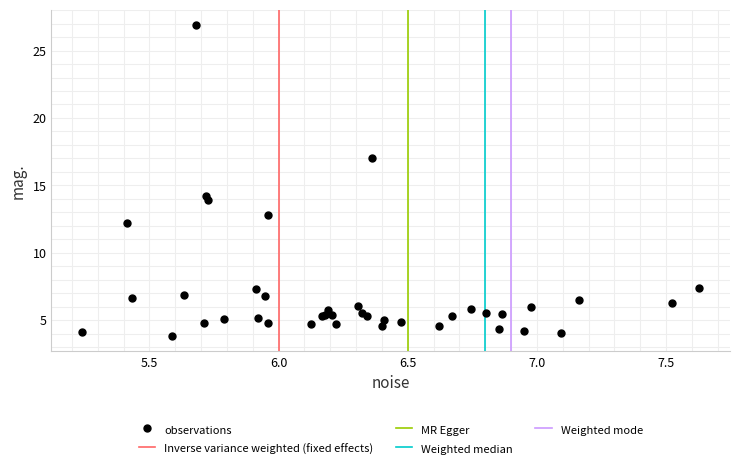

What Y value in the scatter plot is closest to 15?

14.2